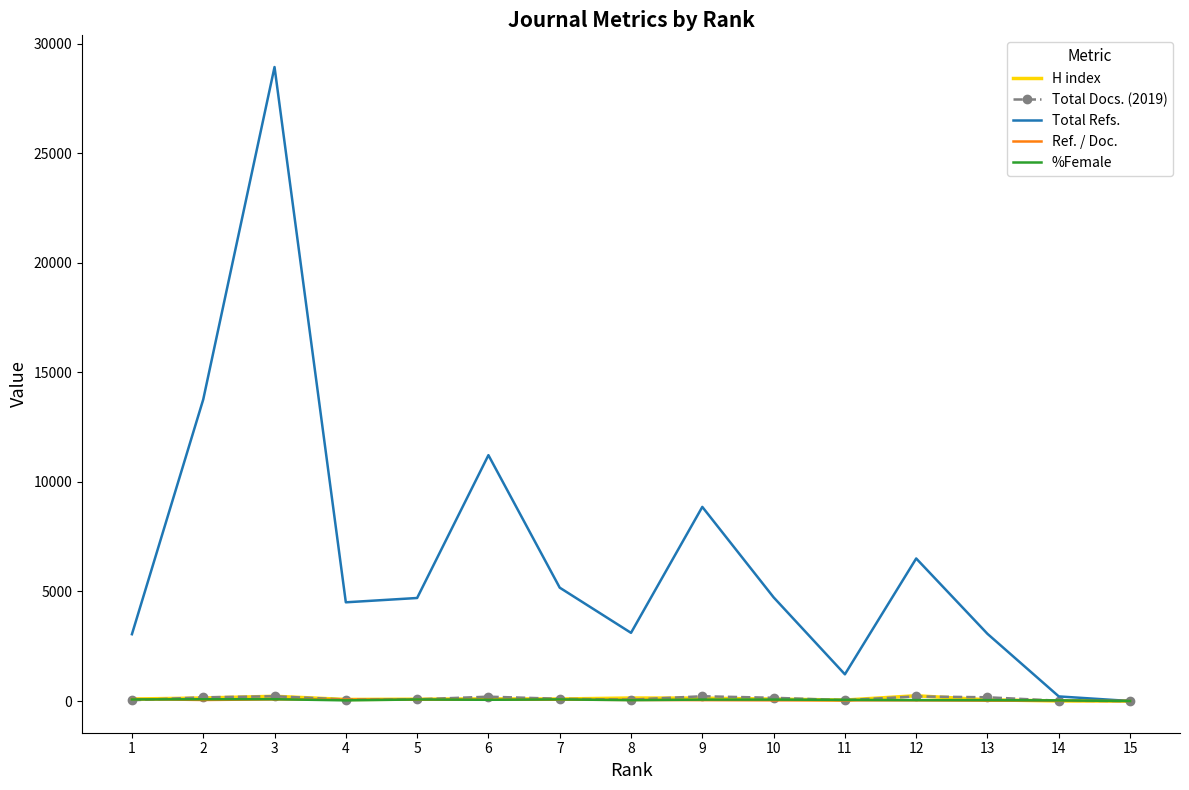

What is the maximum value for Total Refs.?

28940